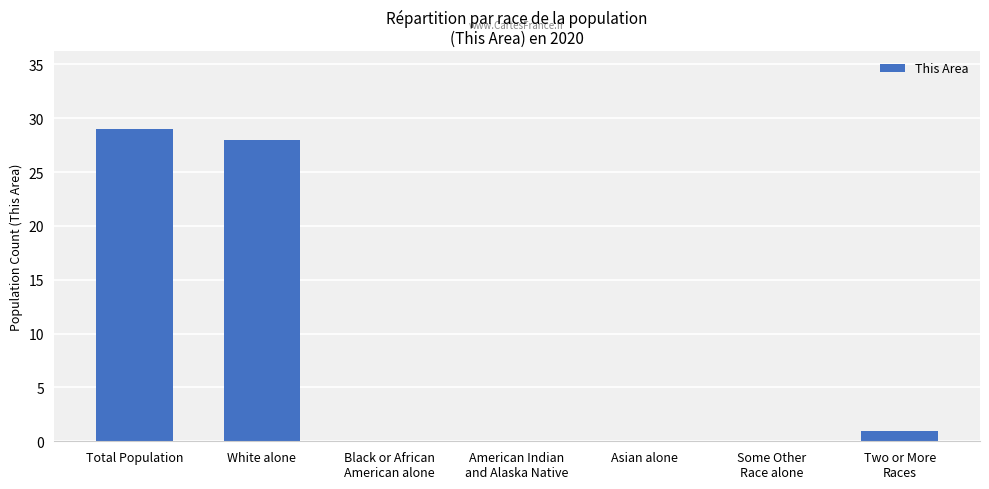

Read the value at White alone.

28